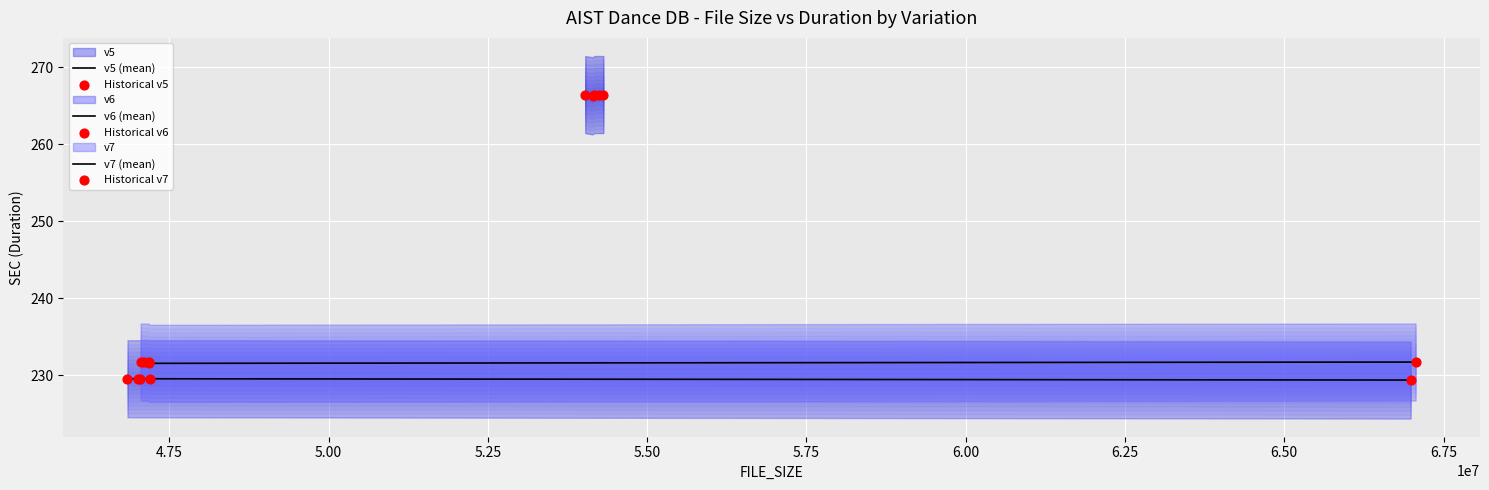

Is the value of Historical v7 at 4.50 greater than the value of Historical v5 at 5.50?

No